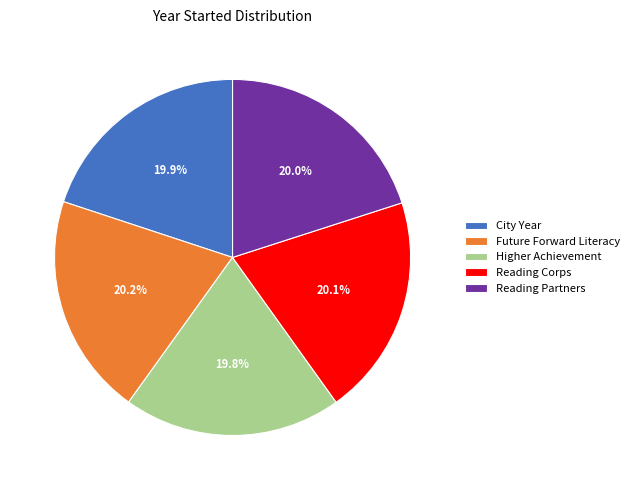

True or false: City Year accounts for 20% of the total.

True